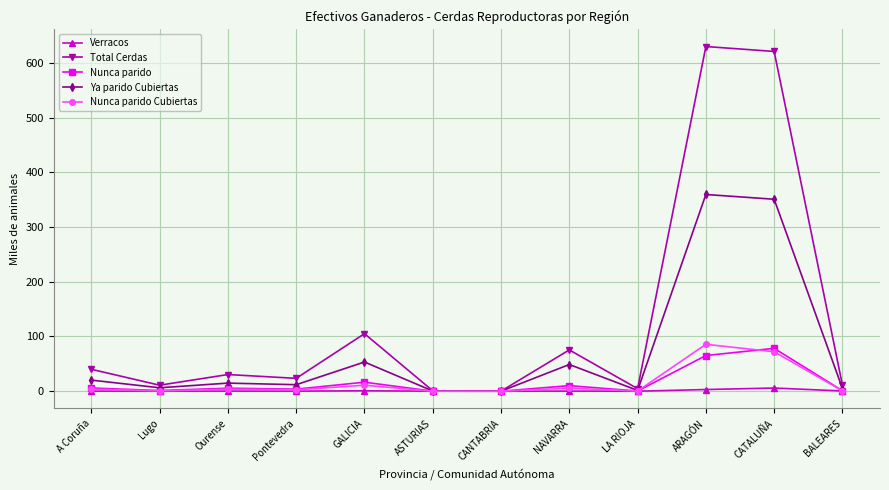

Which series has the largest total across all categories?

Total Cerdas